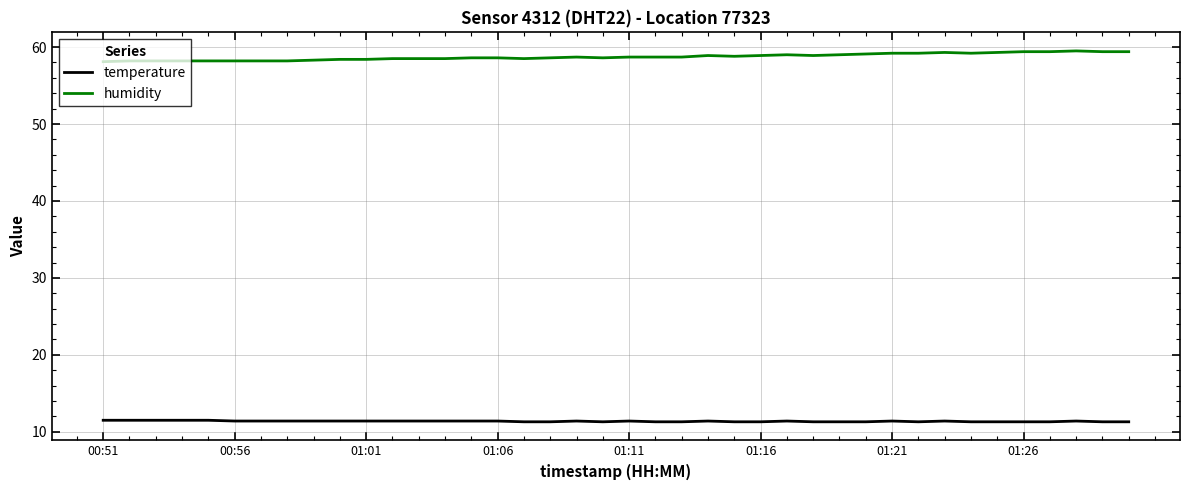

List the series in order of their peak value, lowest first.

temperature, humidity